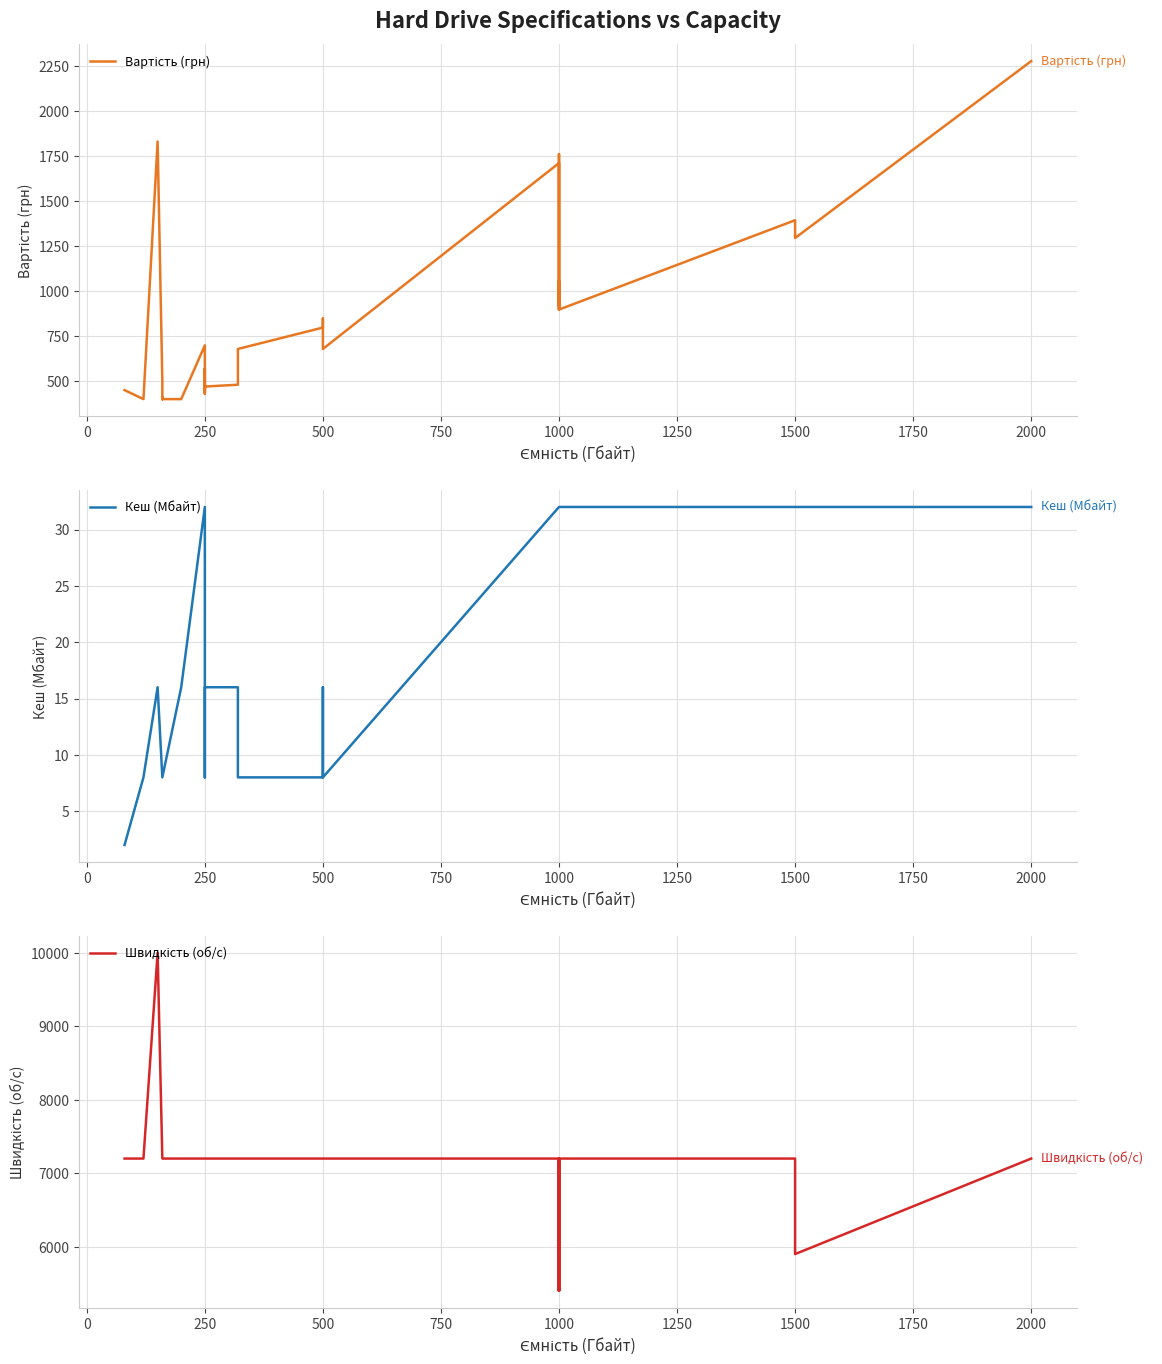

Is the value of Вартість (грн) at 1000 greater than the value of Кеш (Мбайт) at 500?

Yes